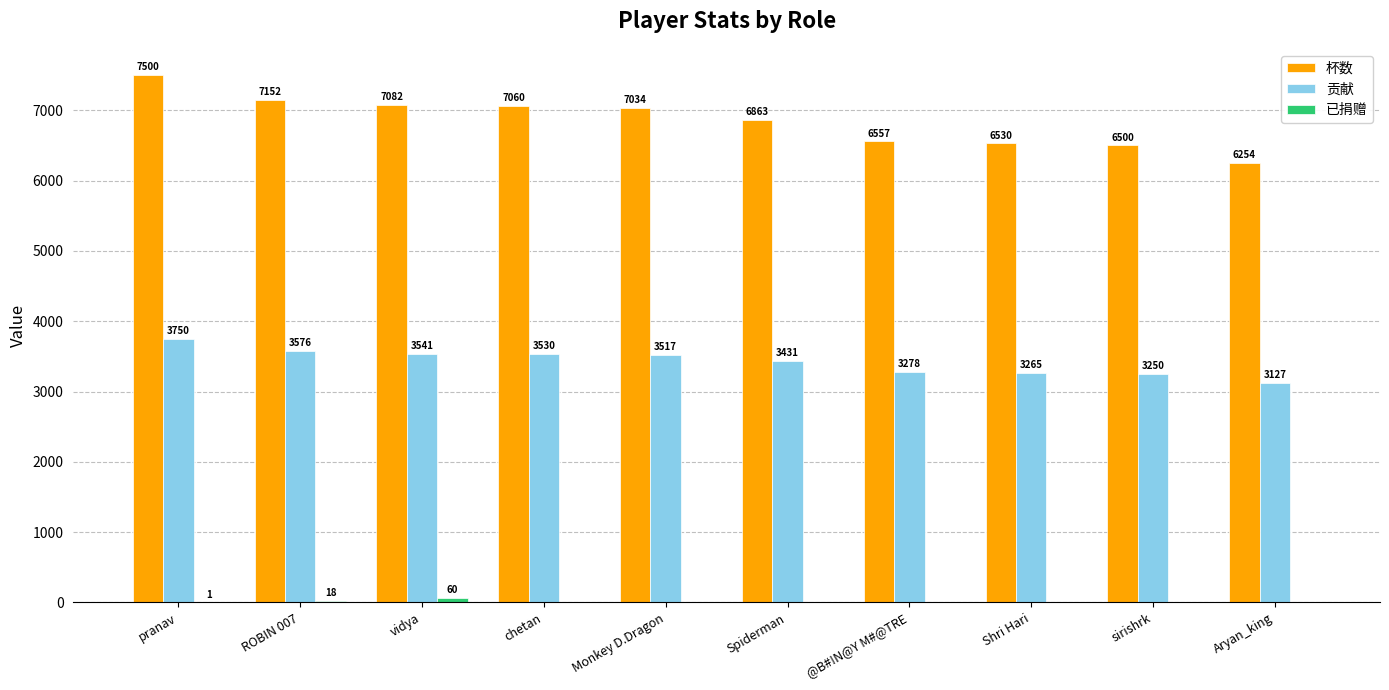

Are the bars grouped side by side (vs. stacked)?

Yes